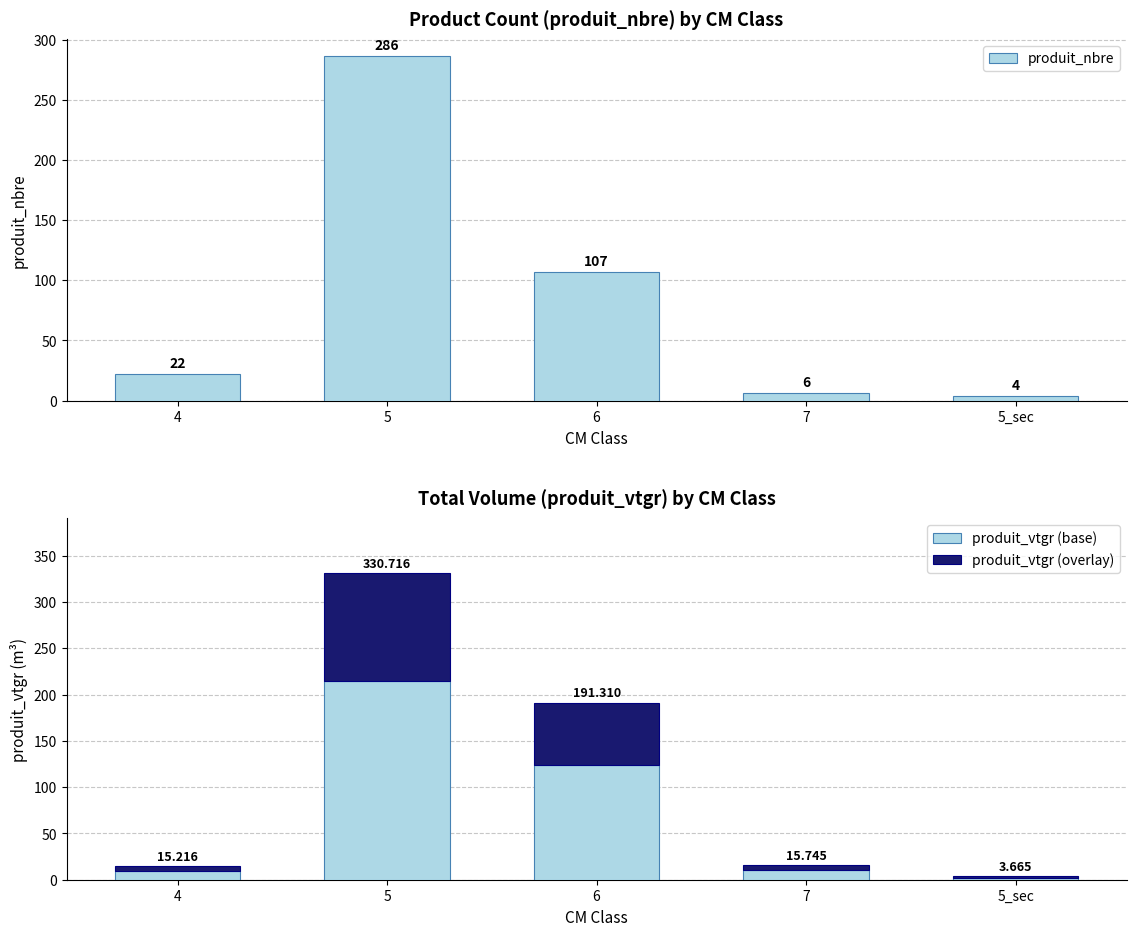

Rank the categories by produit_vtgr (overlay) value from lowest to highest.

5_sec, 4, 7, 6, 5